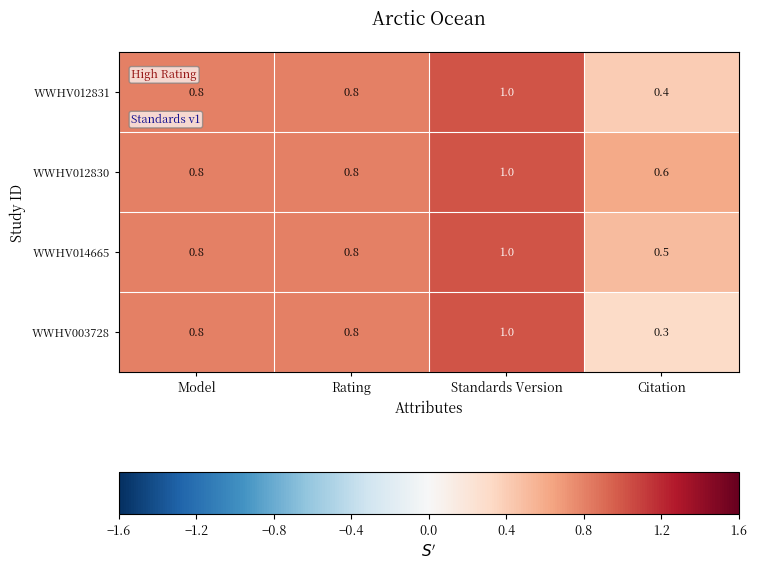

How many categories are shown in the chart?

4